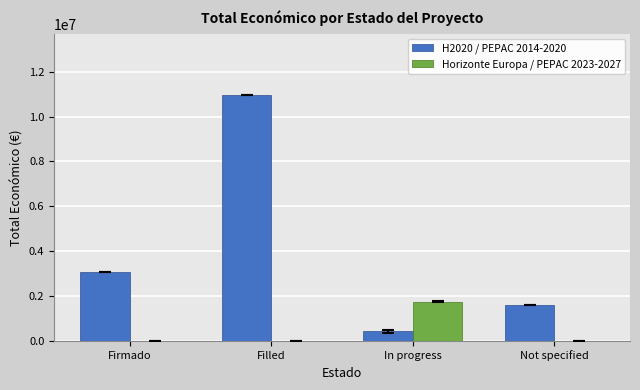

The H2020 / PEPAC 2014-2020 series shows 1597786 at Not specified. True or false?

True